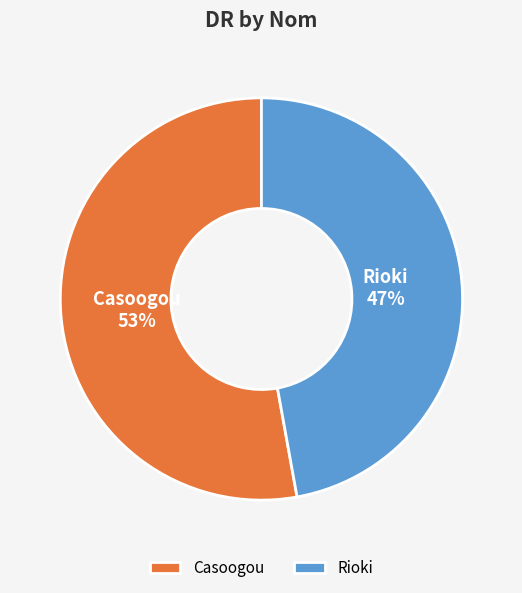

To the nearest percent, what is the difference between the Casoogou and Rioki slice percentages?

6%